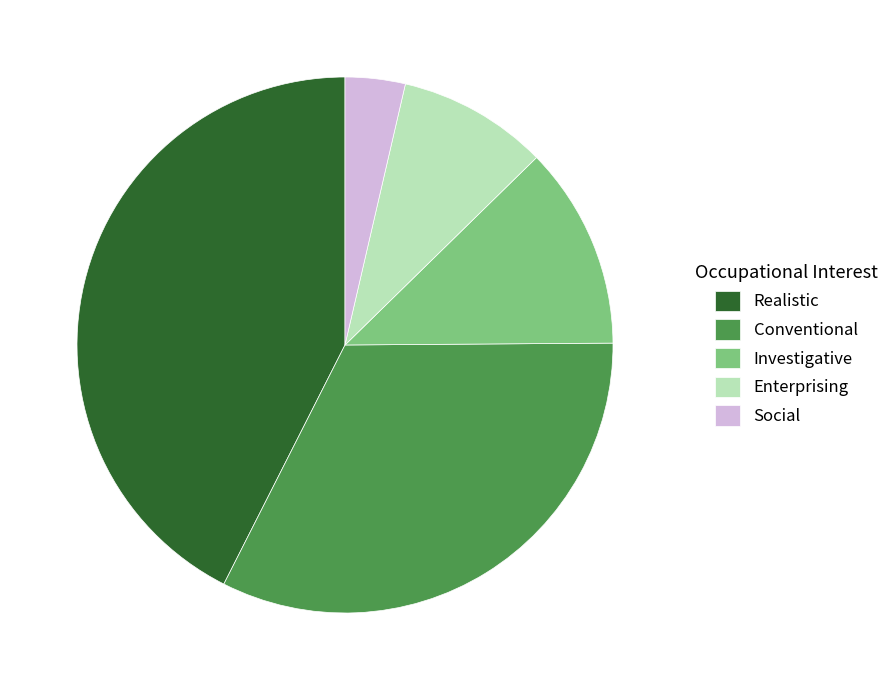

What is the ratio of the value at Enterprising to the value at Conventional?

0.3